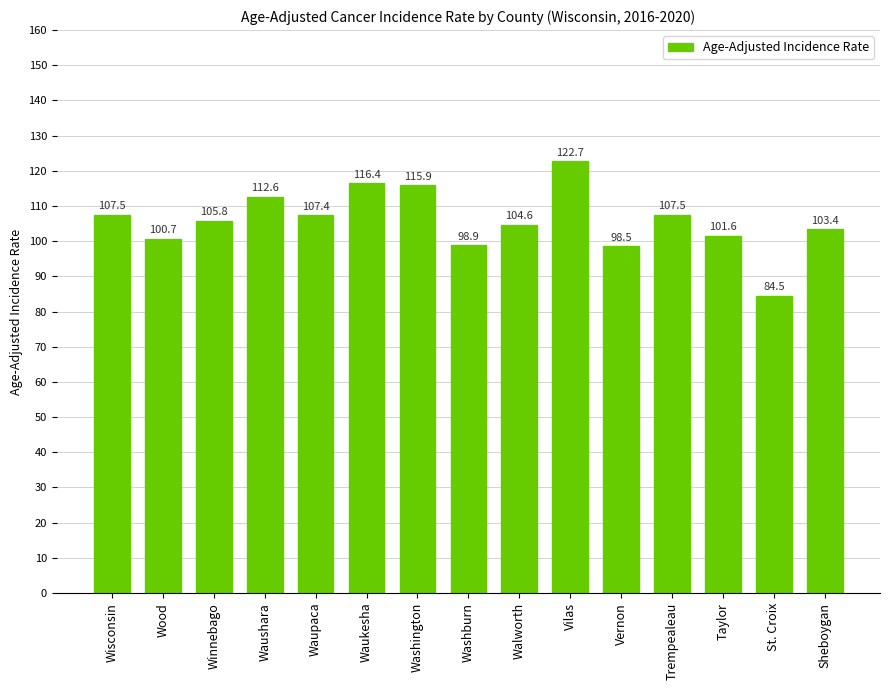

Is it true that the value at Waushara is 112.6?

True